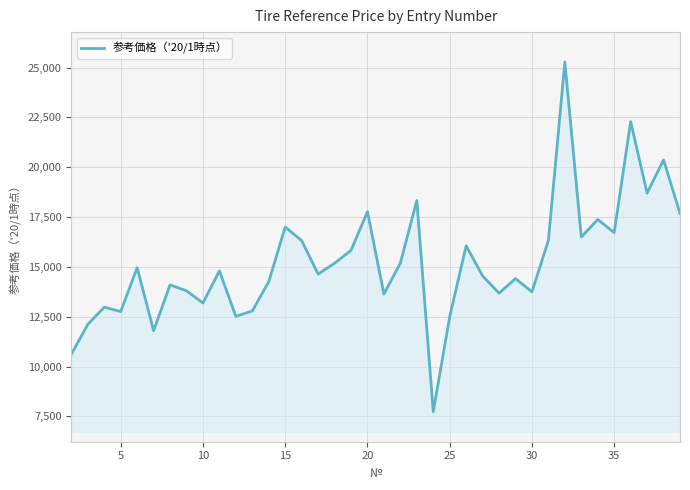

What is the greatest value displayed?

25279